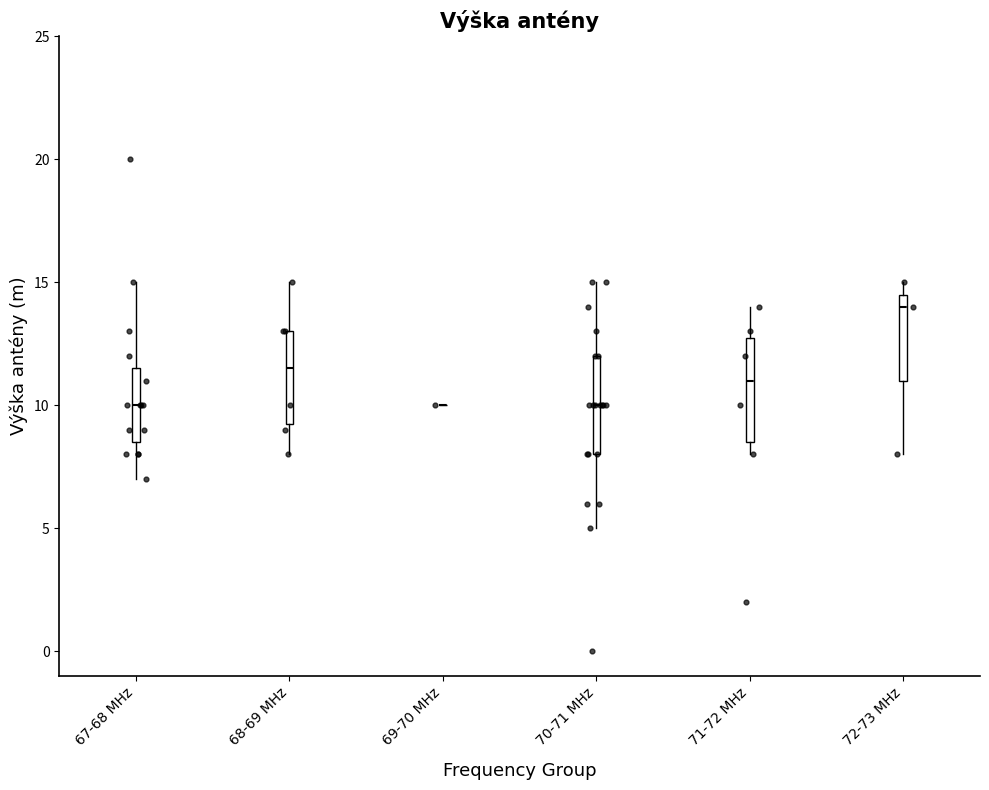

Where is the lower edge of the box for 67-68 MHz on the y-axis? The values are not printed on the chart, so give them approximately, as read against the axis.

8.5